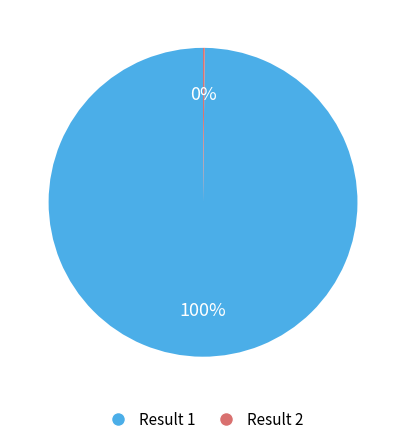

Which slice is the largest?

Result 1